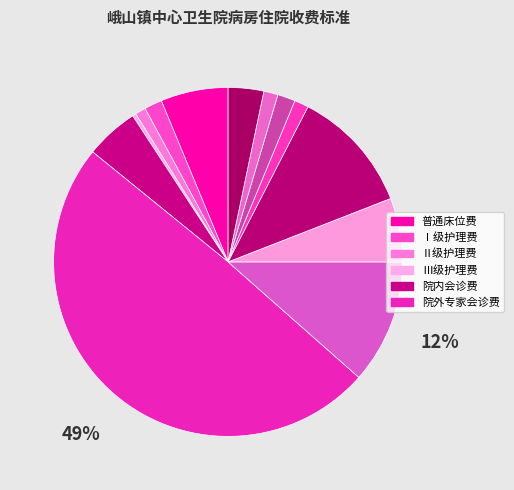

How many segments does this pie chart have?

13